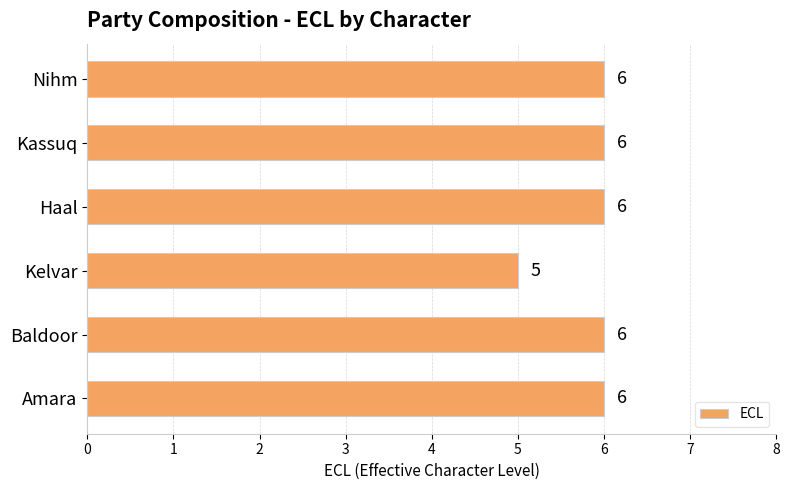

Reading bottom to top, extract all data points from this chart.

Amara=6	Baldoor=6	Kelvar=5	Haal=6	Kassuq=6	Nihm=6